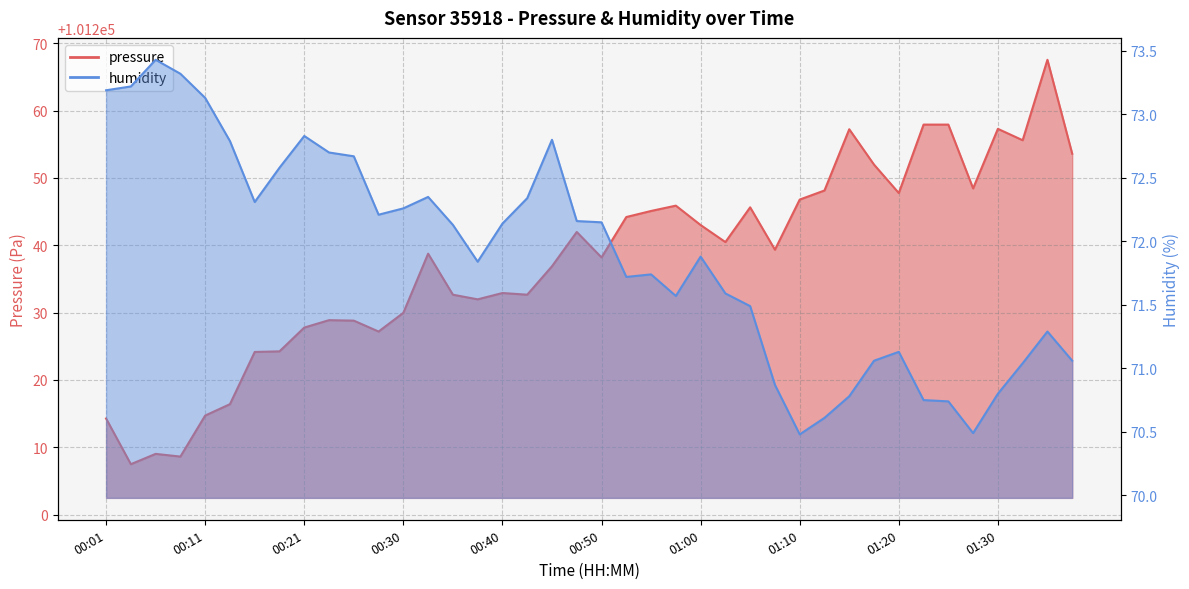

At which label does pressure first exceed 101239?

00:48